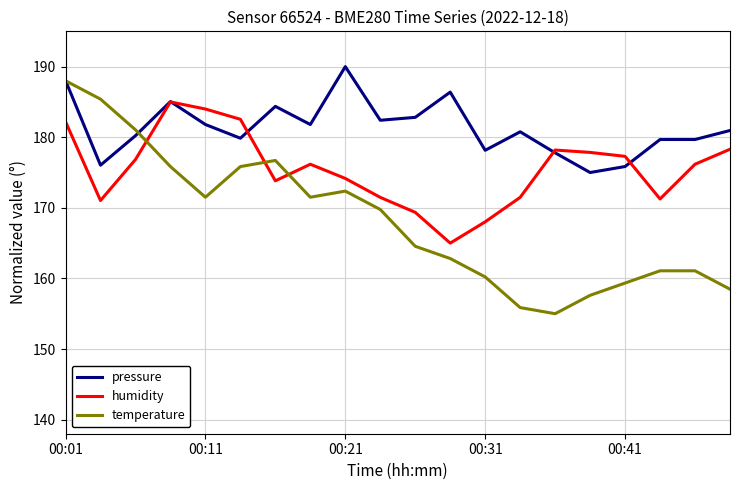

Does the chart display data point markers on the line(s)?

No